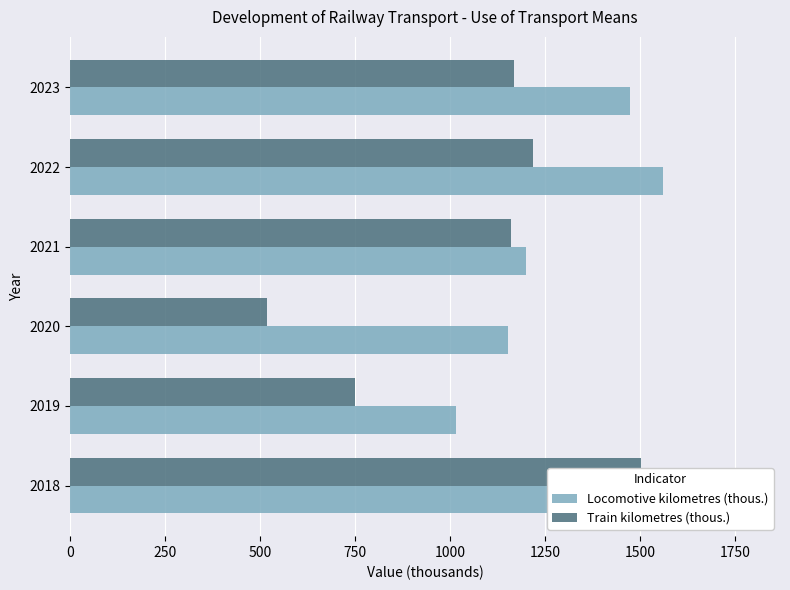

Rank the series at 2023 from lowest to highest value.

Train kilometres (thous.), Locomotive kilometres (thous.)